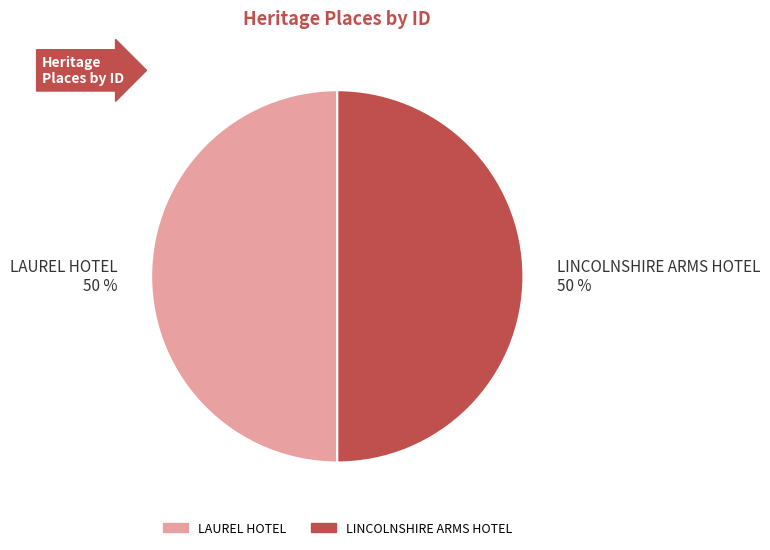

Approximately how many times larger is the value at LINCOLNSHIRE ARMS HOTEL 50 % compared to LAUREL HOTEL 50 %?

1.0